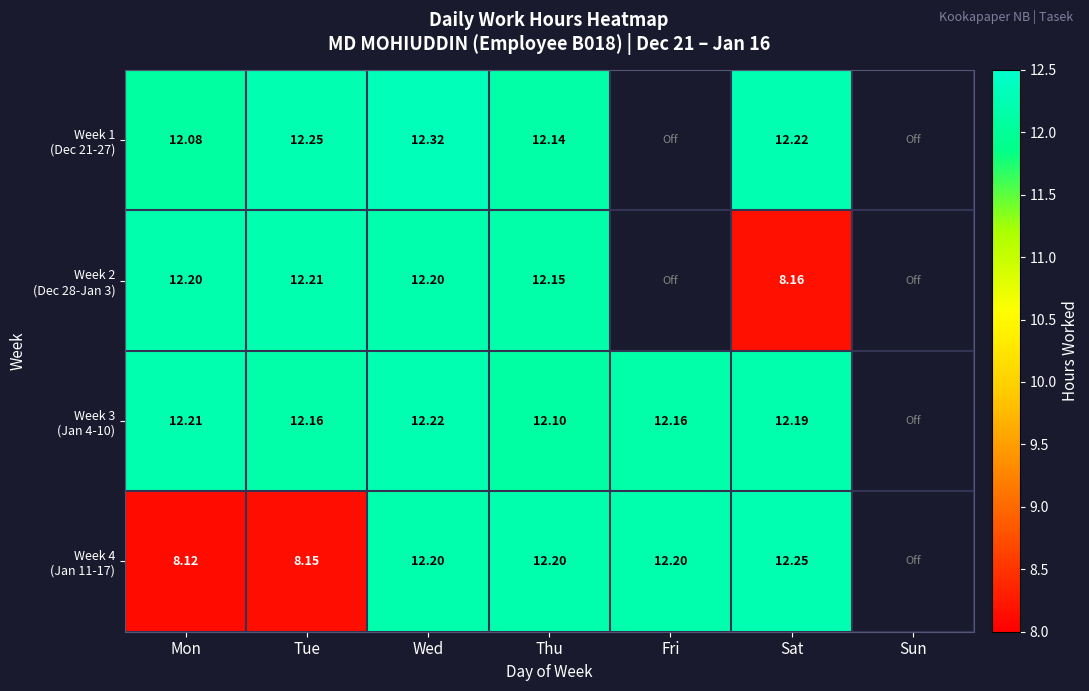

How many Week 3 (Jan 4-10) values are between 12 and 13?

6